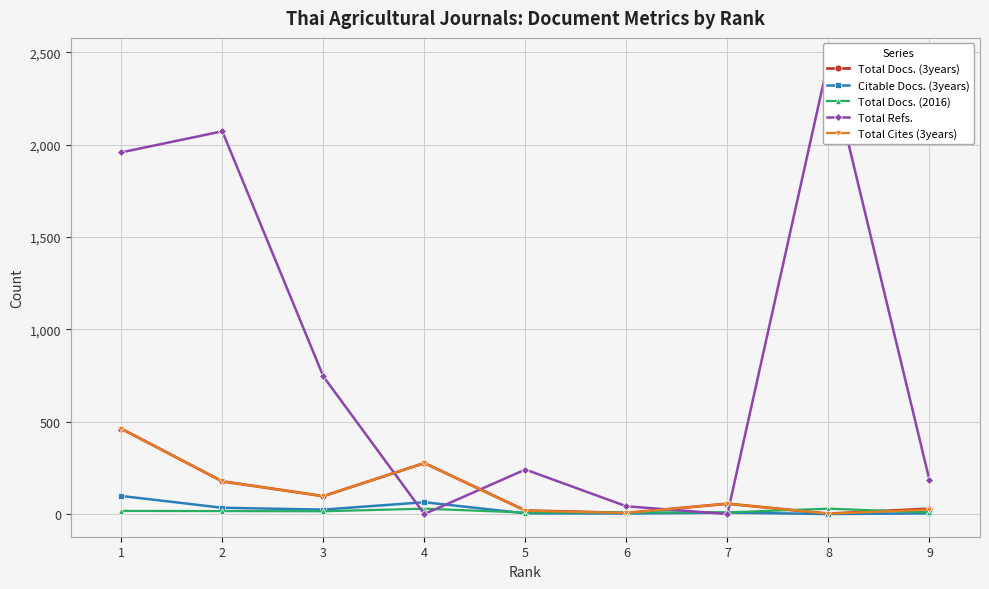

Reading left to right, extract all data points from this chart.

Total Docs. (3years): 462	177	97	276	19	6	56	2	29
Citable Docs. (3years): 98	34	24	64	4	3	8	0	4
Total Docs. (2016): 17	16	15	29	8	9	9	29	9
Total Refs.: 1958	2072	745	0	241	42	0	2455	183
Total Cites (3years): 462	177	97	276	18	6	56	2	24